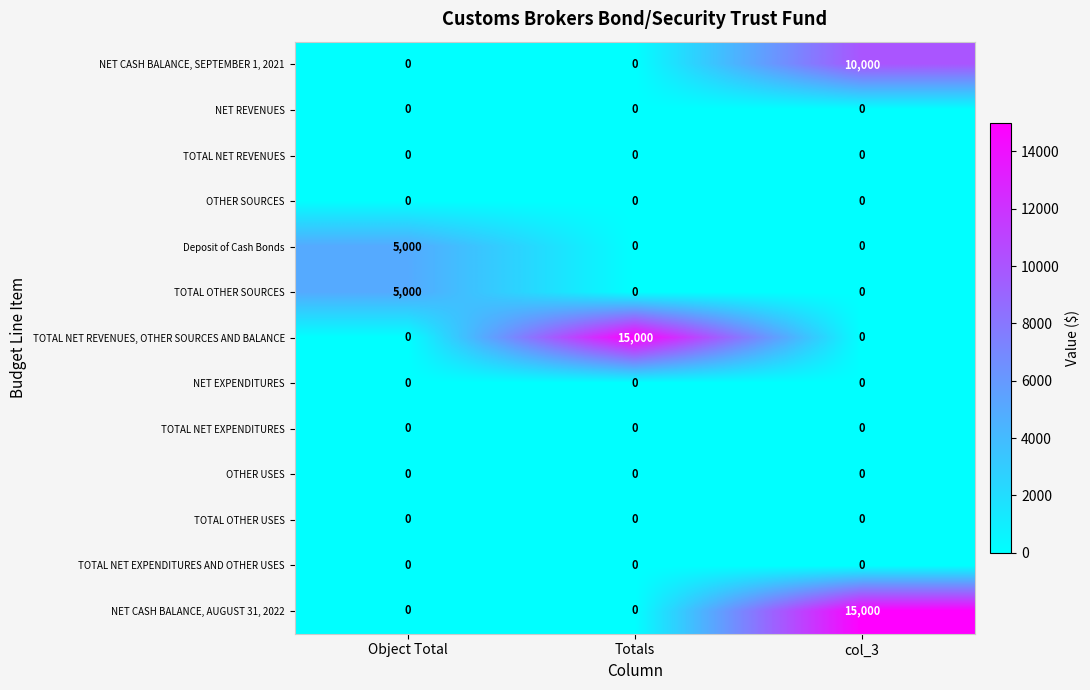

At how many categories does at least one series exceed 2730?

3